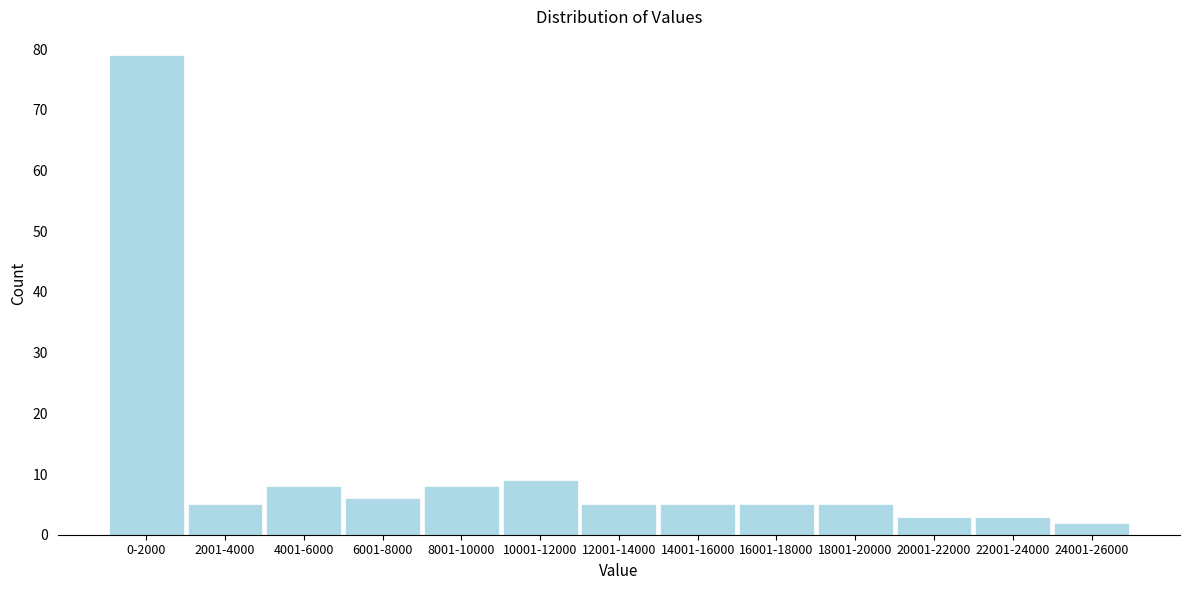

Reading right to left, extract all data points from this chart.

24001-26000=2	22001-24000=3	20001-22000=3	18001-20000=5	16001-18000=5	14001-16000=5	12001-14000=5	10001-12000=9	8001-10000=8	6001-8000=6	4001-6000=8	2001-4000=5	0-2000=79